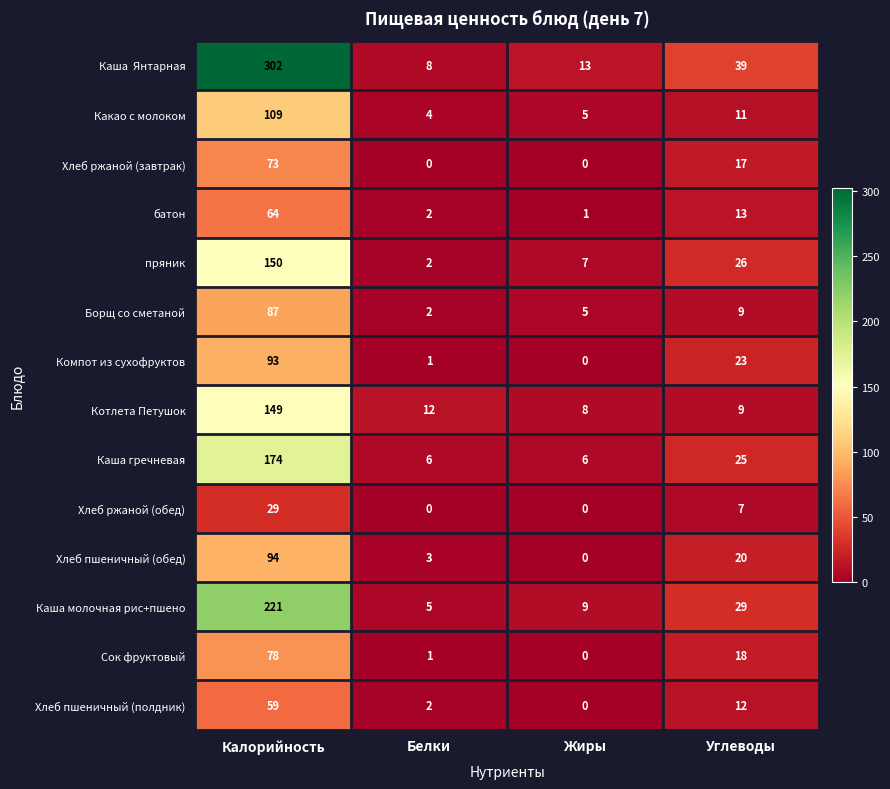

The value of Хлеб ржаной (обед) at Жиры is 0. True or false?

True